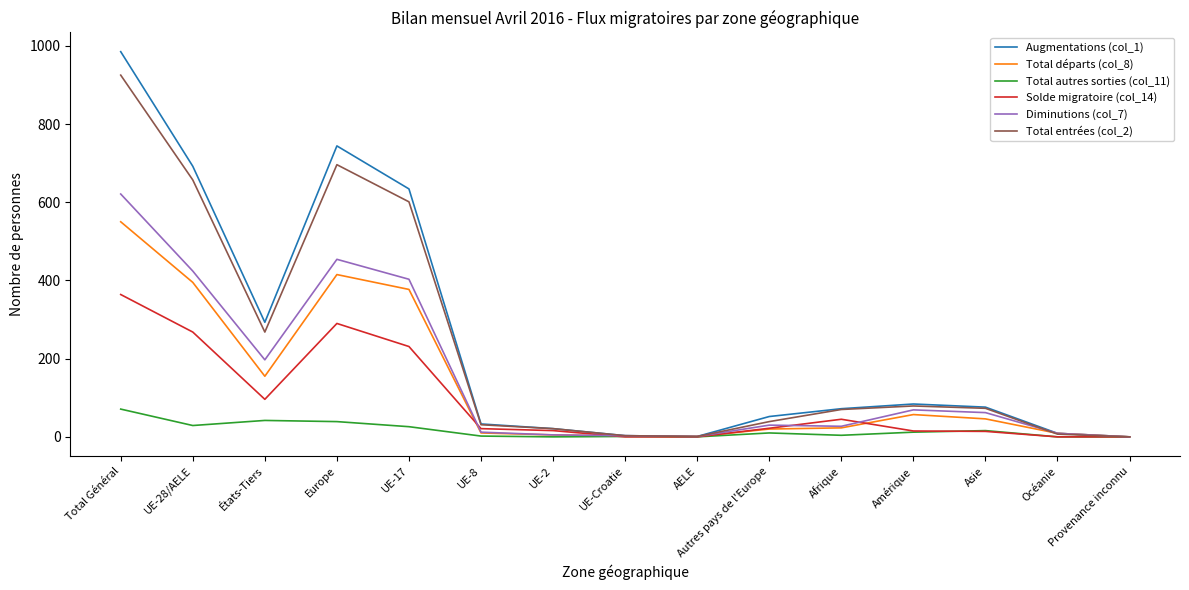

Which category has the highest value in the Total départs (col_8) series?

Total Général